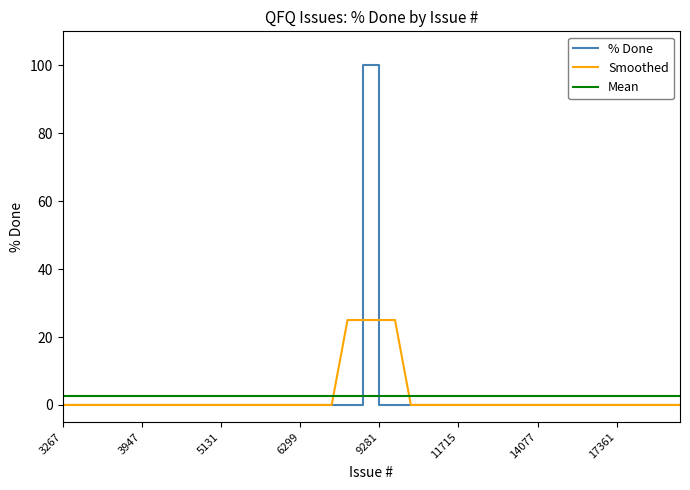

What is the greatest value displayed?

100.0